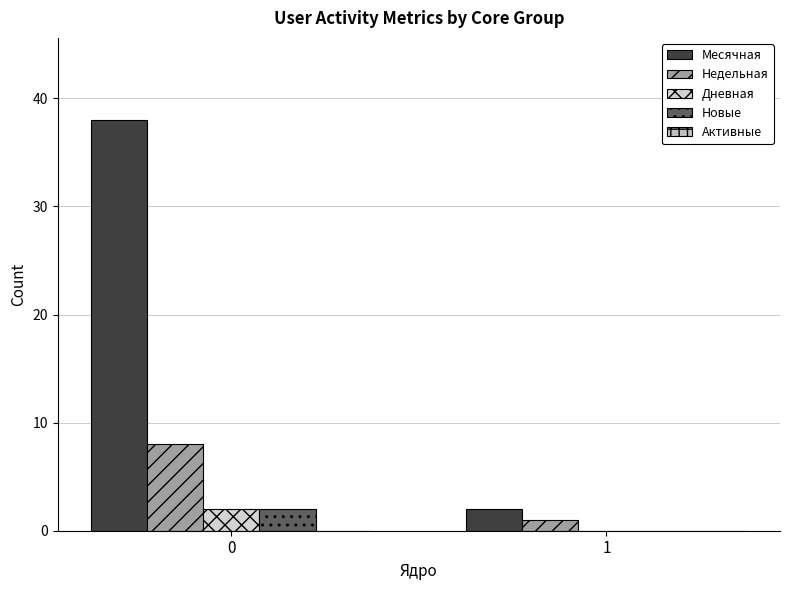

The value of Дневная at 0 is 2. True or false?

True